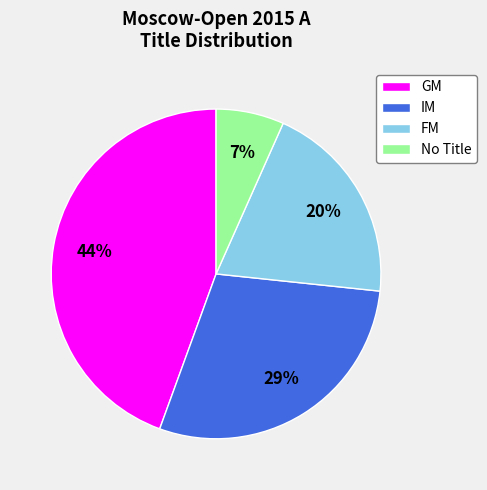

Is IM the majority of the pie?

No